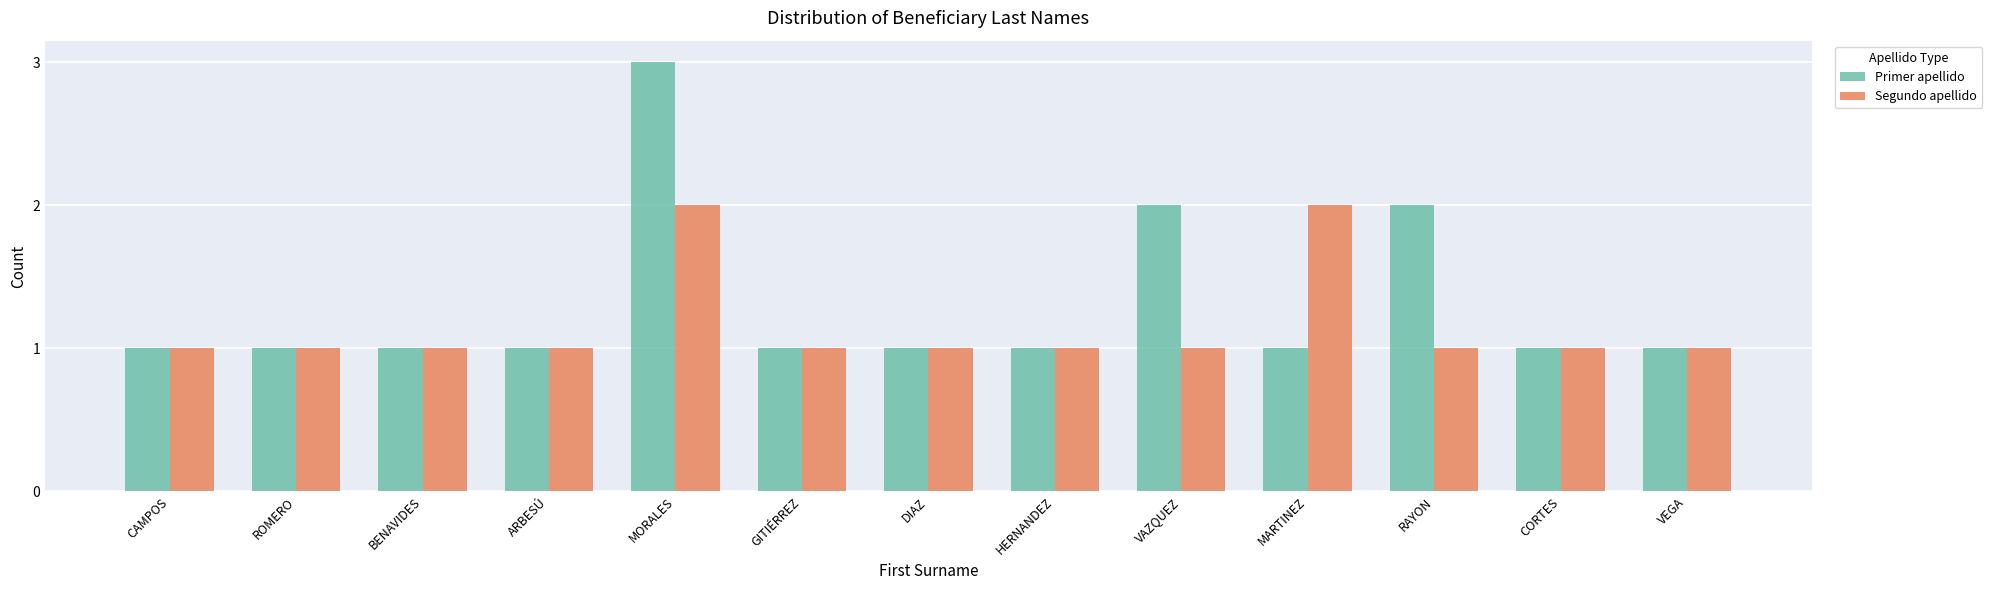

What is the total value across all series at HERNANDEZ?

2